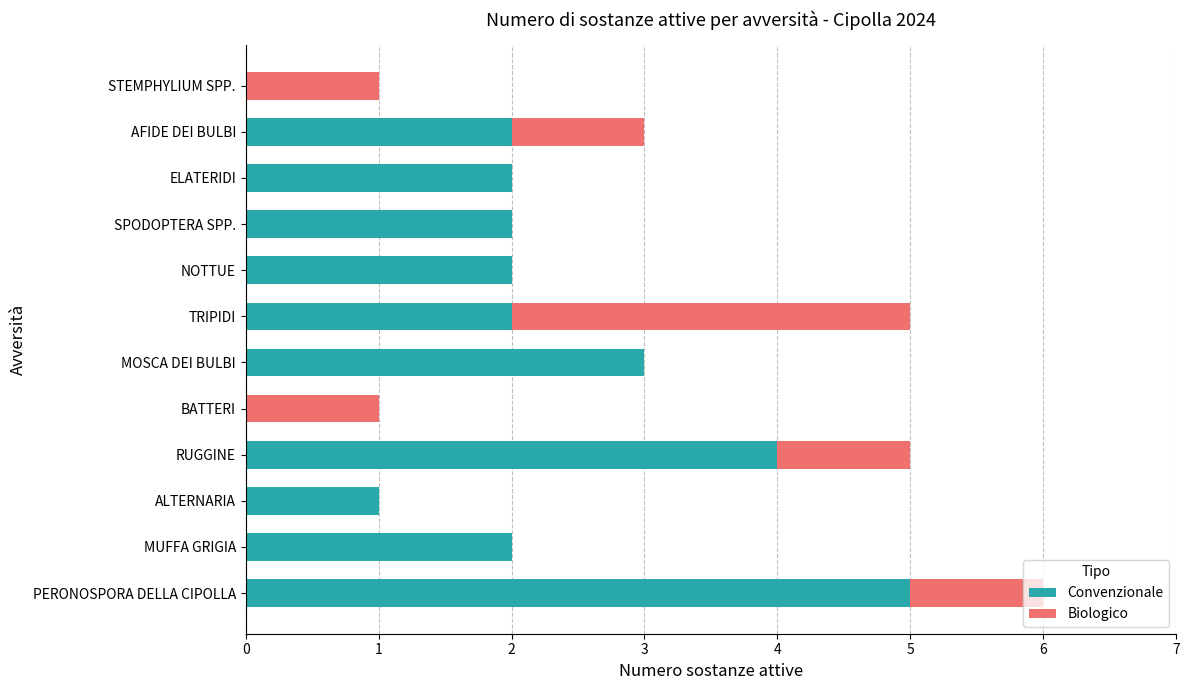

The value of Convenzionale at ELATERIDI is 3. True or false?

False